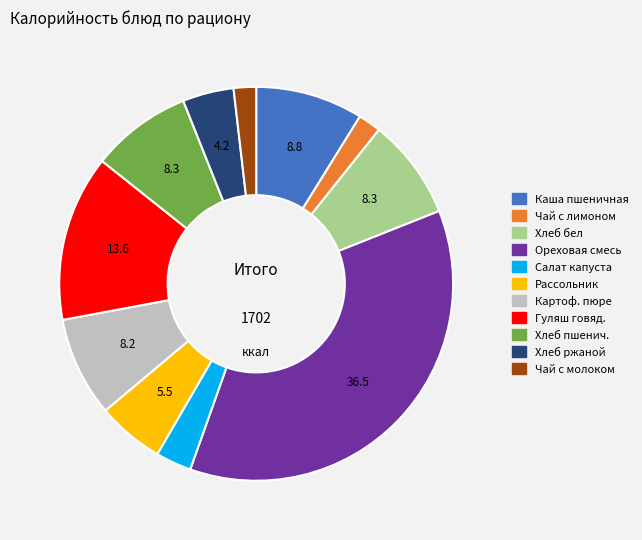

Is it true that Картоф. пюре is 2% of the pie?

False